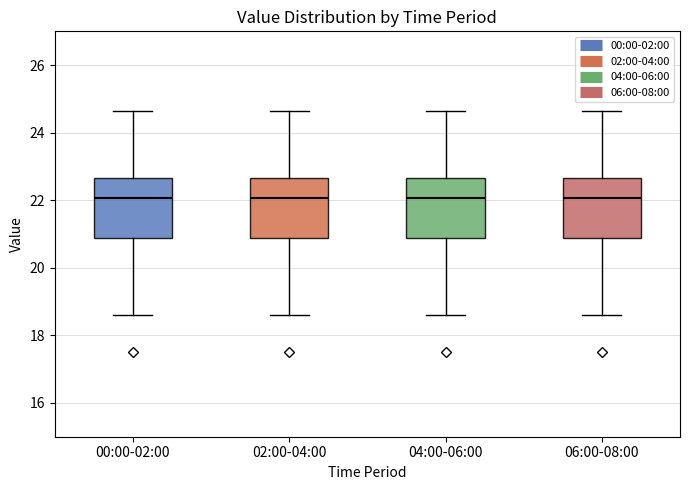

Reading left to right, transcribe this box plot: for each box, give where its median line is, the range the box spans, and where its two whiskers end, as read against the y-axis. The values are not printed on the chart, so give them approximately, as read against the axis.

00:00-02:00: median 22.0, box 20.8 to 22.6, whiskers 18.6 to 24.6
02:00-04:00: median 22.0, box 20.8 to 22.6, whiskers 18.6 to 24.6
04:00-06:00: median 22.0, box 20.8 to 22.6, whiskers 18.6 to 24.6
06:00-08:00: median 22.0, box 20.8 to 22.6, whiskers 18.6 to 24.6